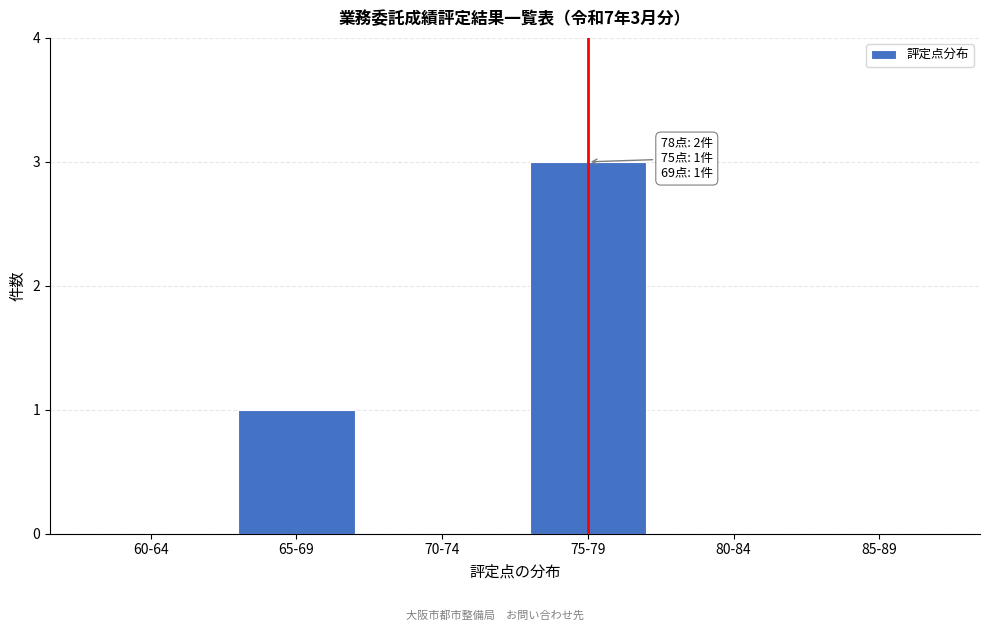

Reading left to right, what are all the values shown in this chart?

60-64=0	65-69=1	70-74=0	75-79=3	80-84=0	85-89=0